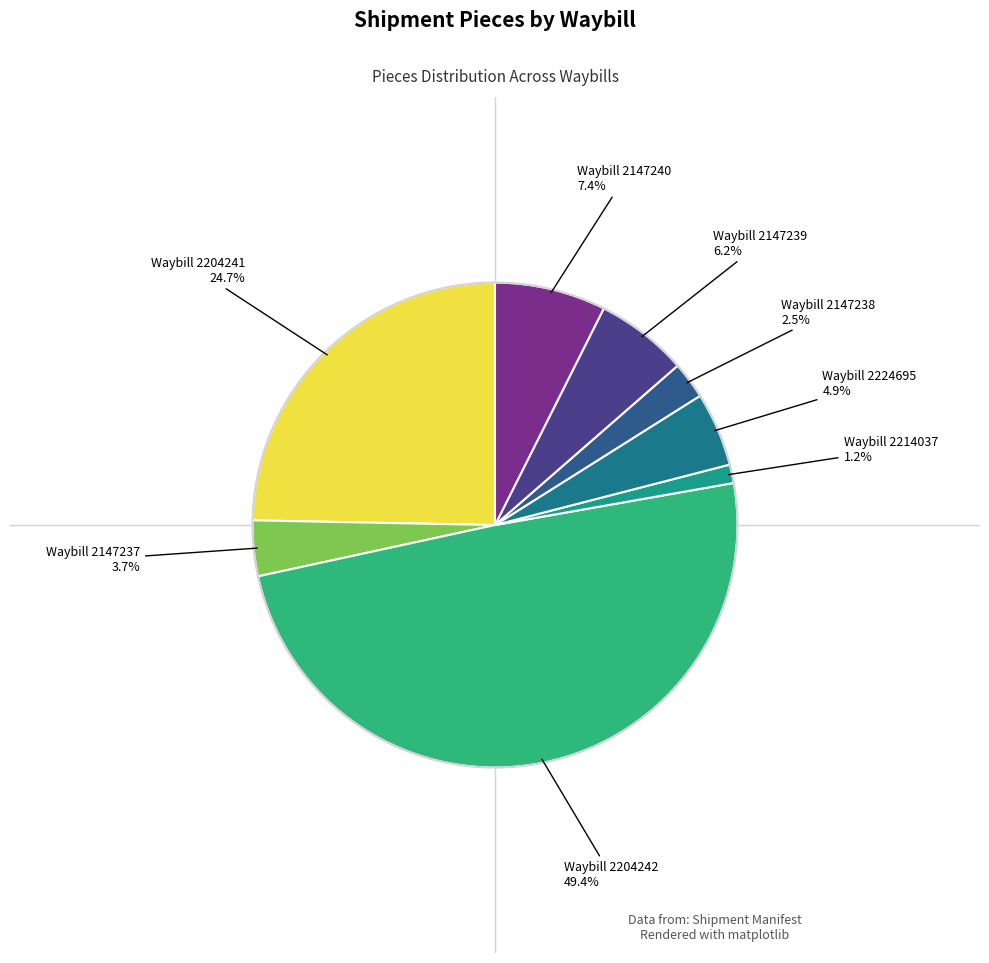

What is the largest slice in the pie chart?

2204242